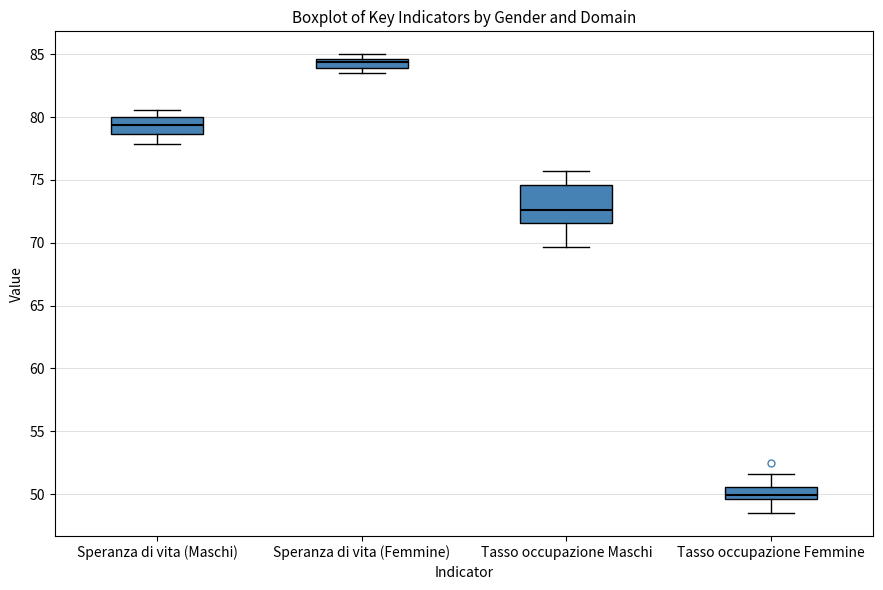

Which box's median line is the highest?

Speranza di vita (Femmine)